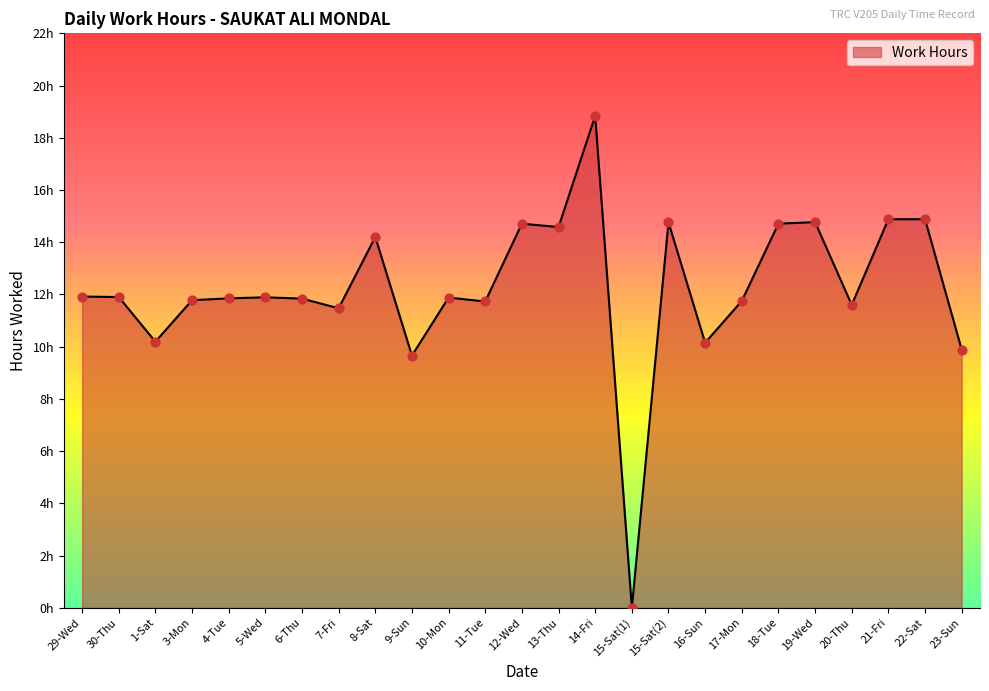

Which has a higher value, 17-Mon or 15-Sat(2)?

15-Sat(2)